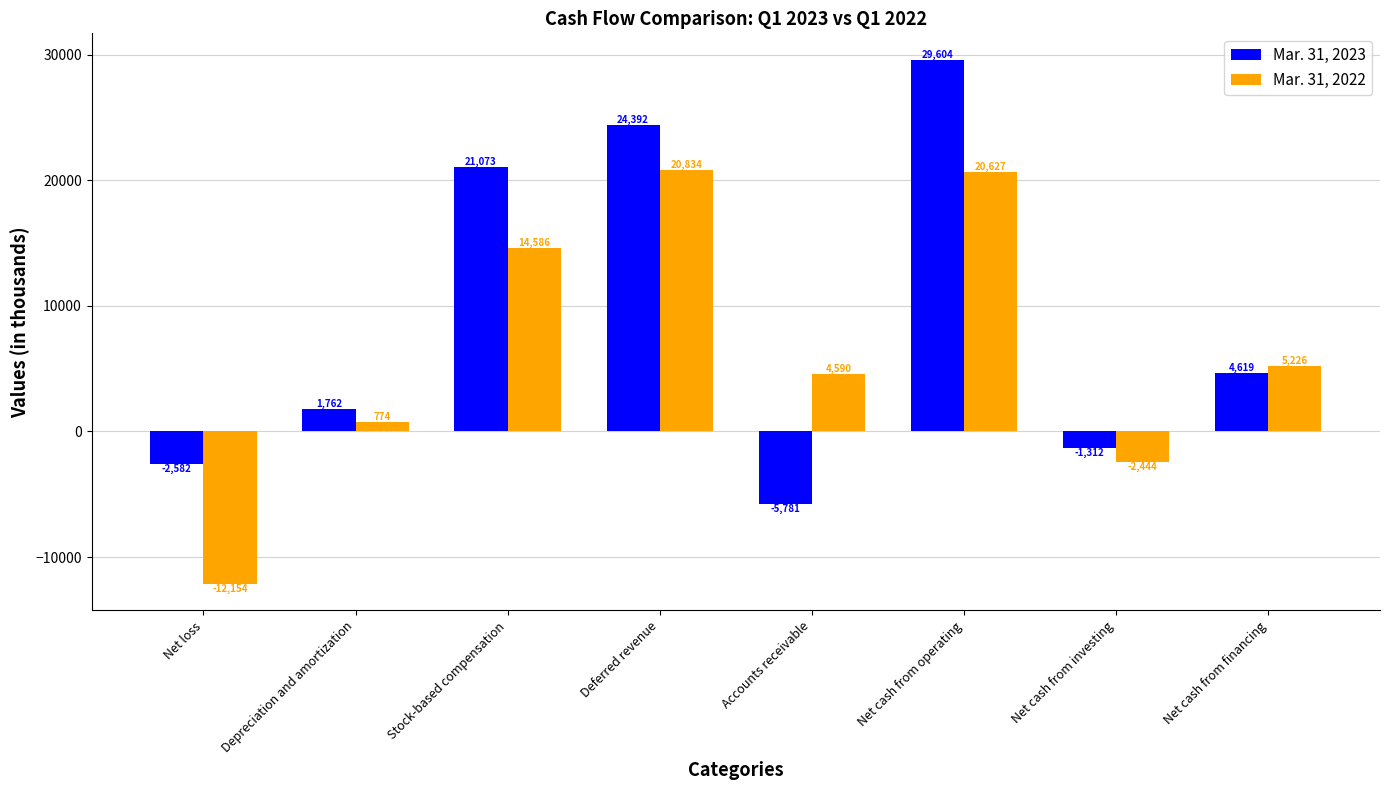

Rank the series by their maximum value, from highest to lowest.

Mar. 31, 2023, Mar. 31, 2022